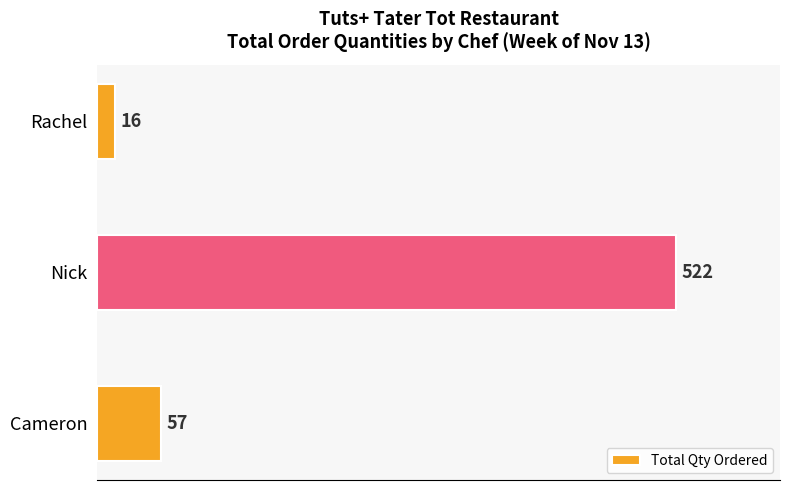

What is the greatest value displayed?

522